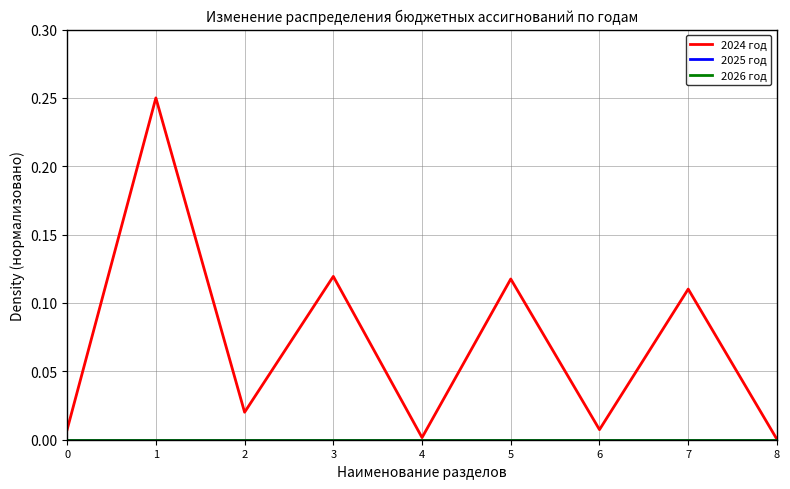

At which label does 2024 год reach its peak?

1